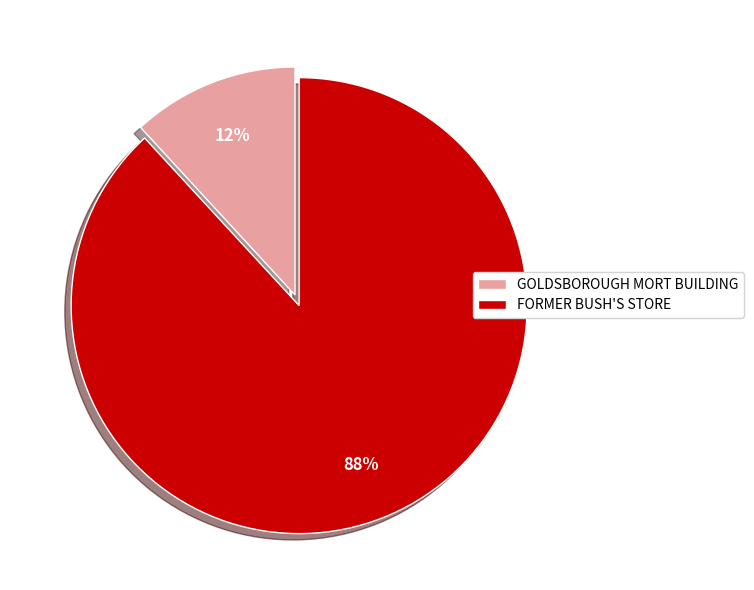

Which slice is the smallest?

GOLDSBOROUGH MORT BUILDING